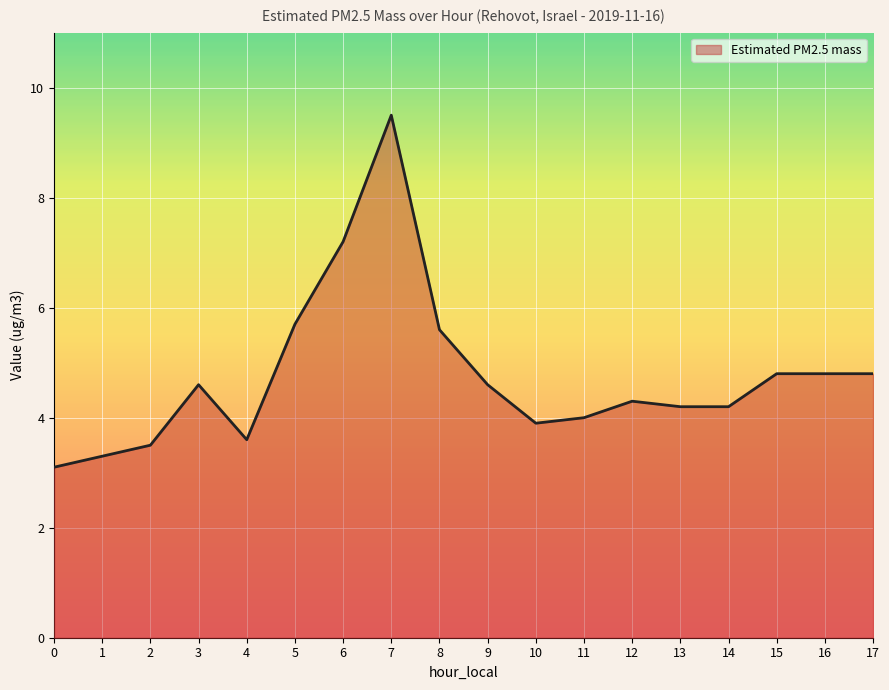

The value at 2 is 6.2. True or false?

False